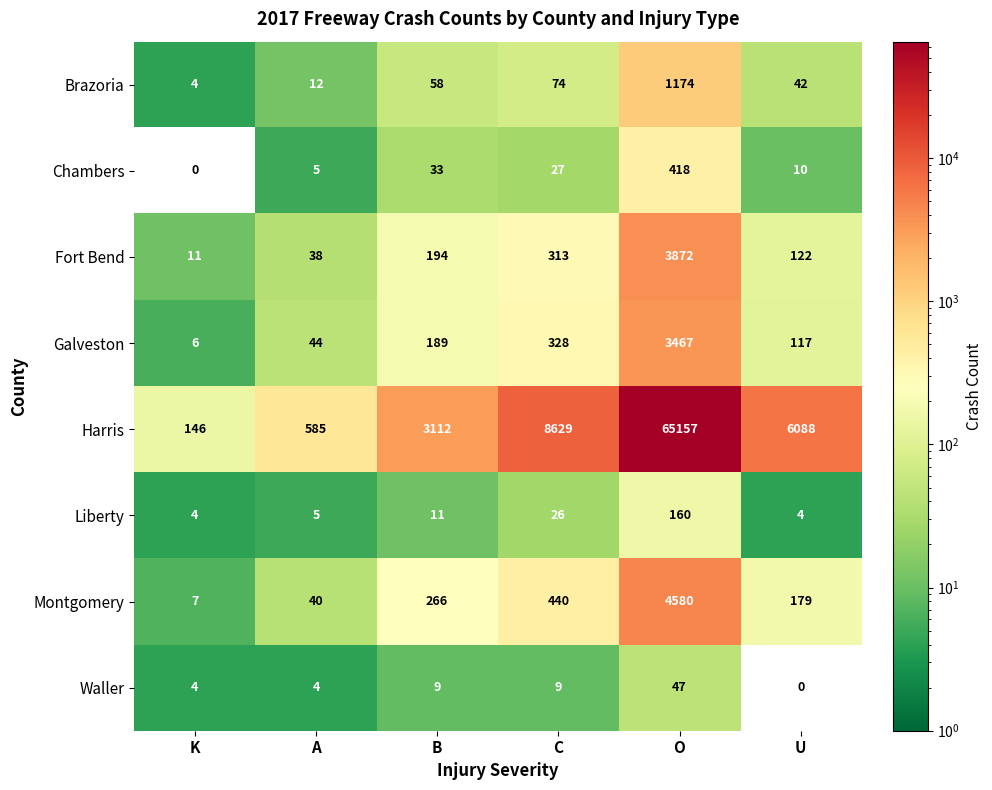

What is the total value across all series at U?

6562